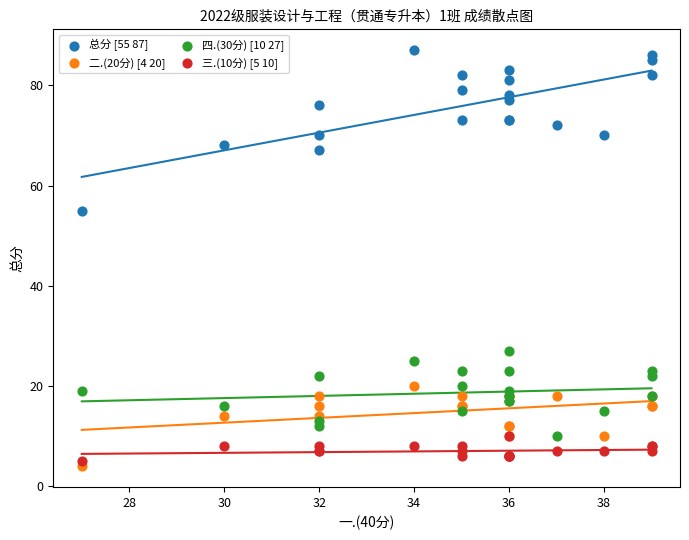

Which series has the widest spread of Y values?

总分 [55 87]